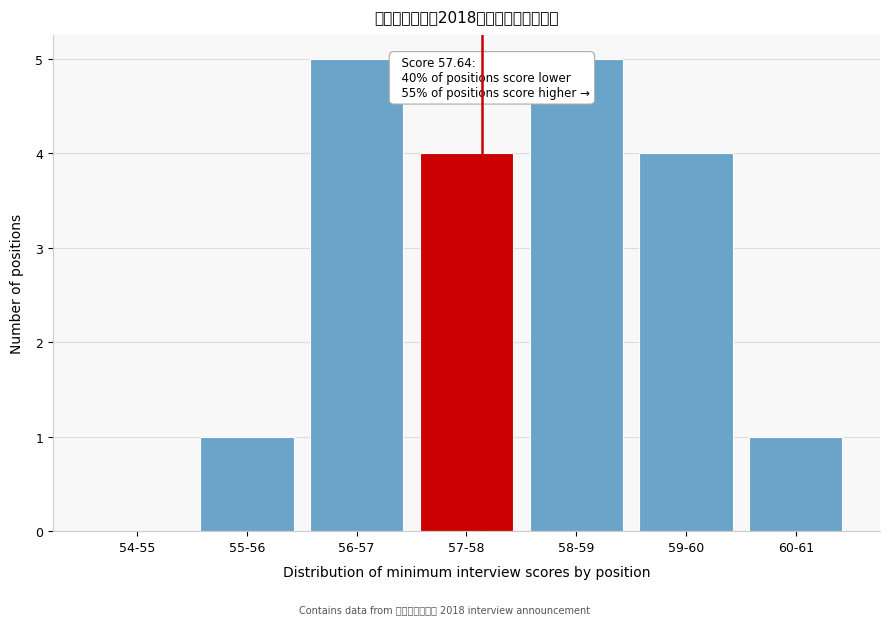

Reading left to right, extract all data points from this chart.

54-55=0	55-56=1	56-57=5	57-58=4	58-59=5	59-60=4	60-61=1